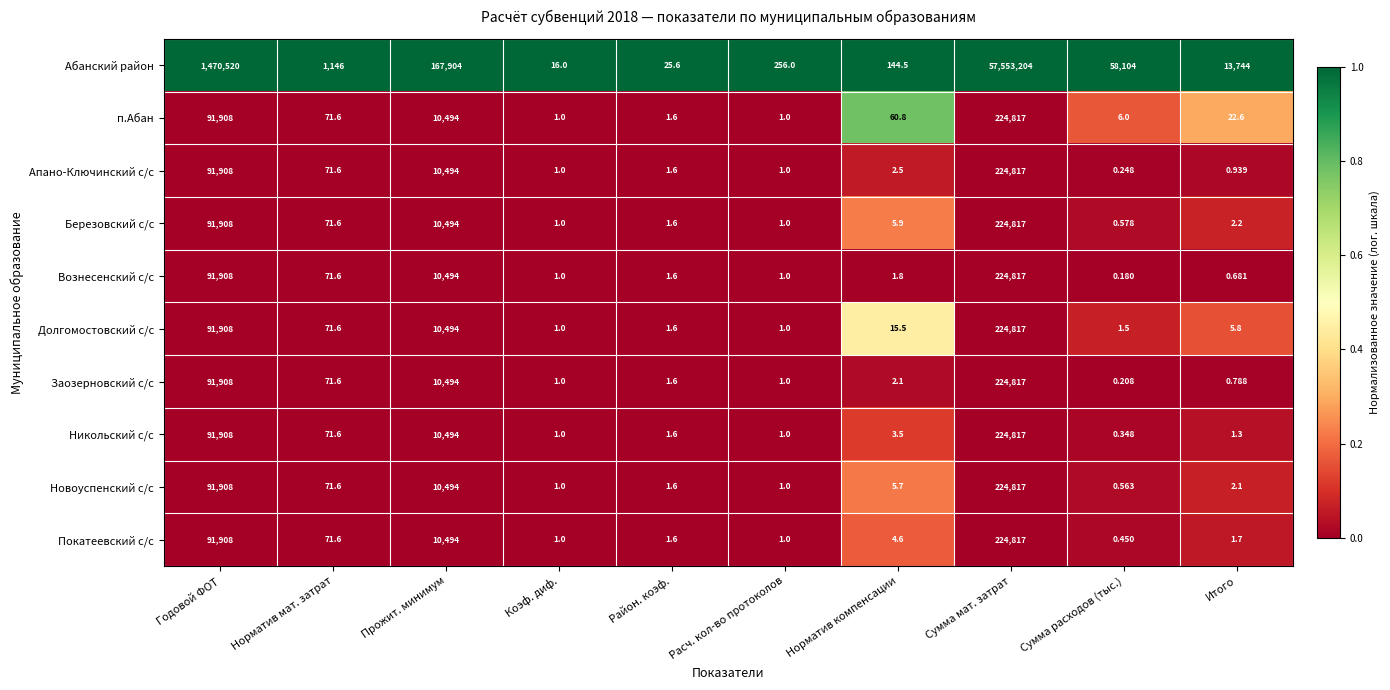

What is the total value across all series at Норматив мат. затрат?

1790.4